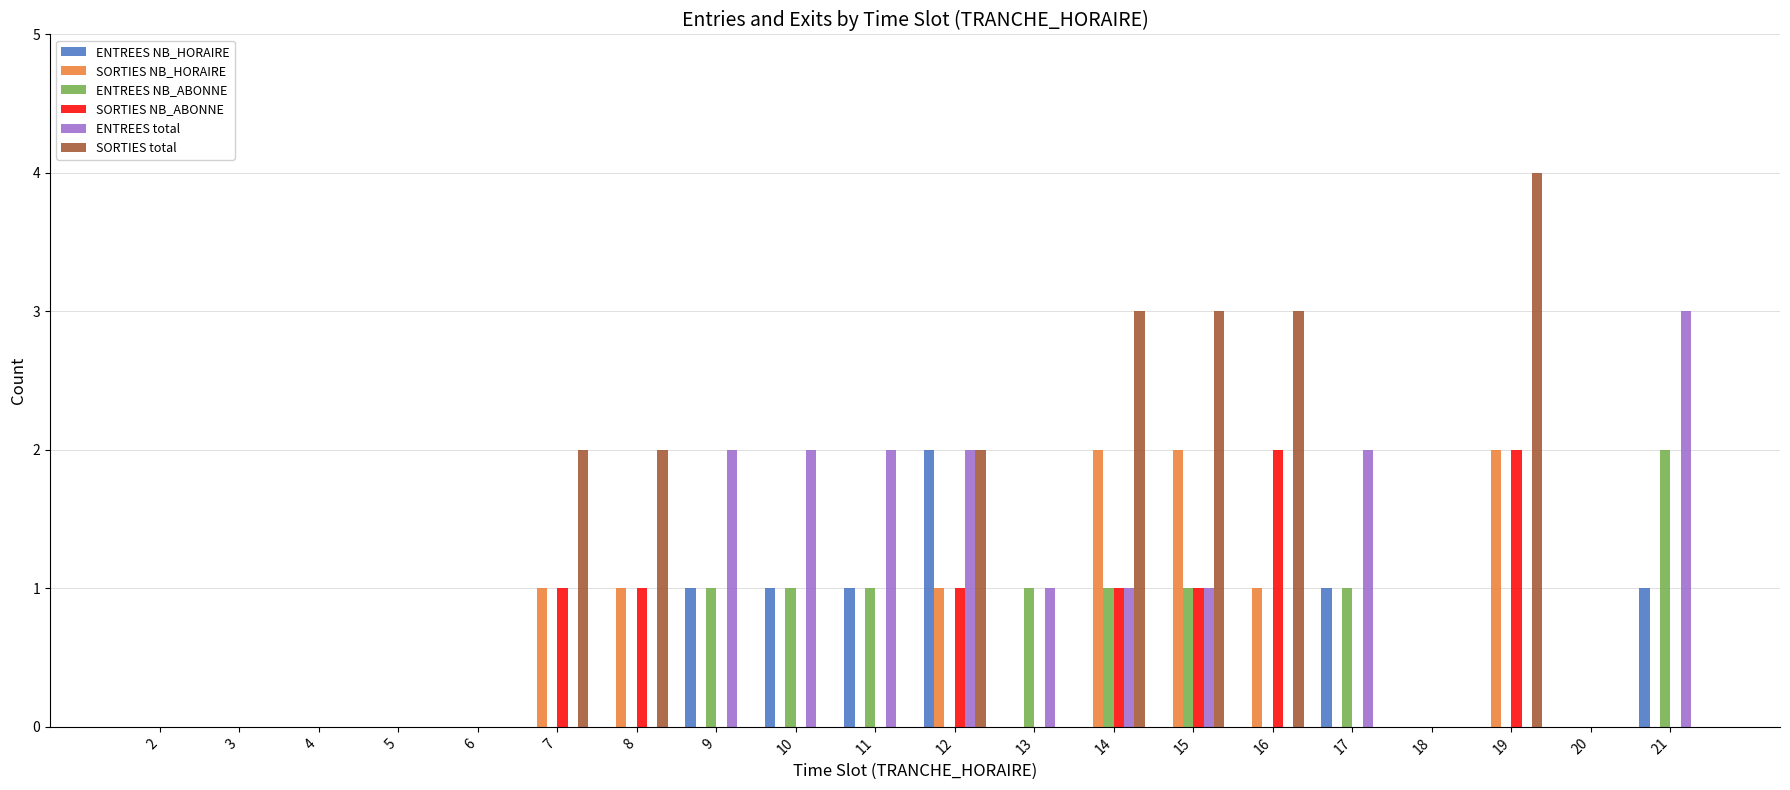

Which series changed the most between 11 and 19?

SORTIES total